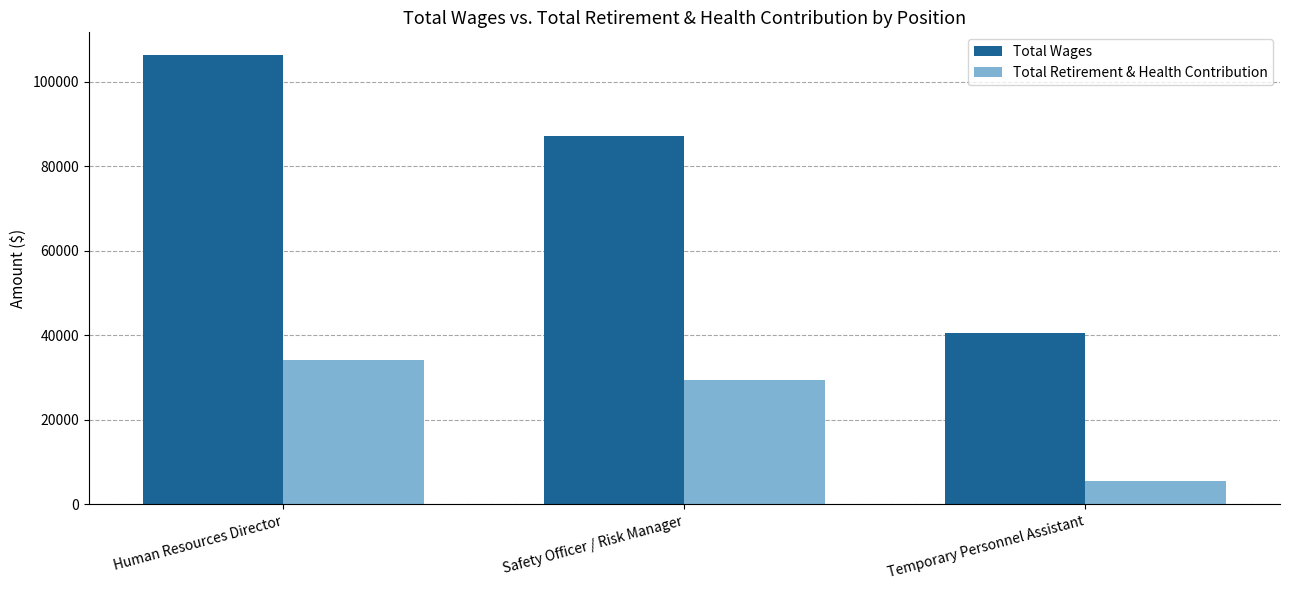

What is the difference between the maximum and second lowest values in the Total Wages series?

19205